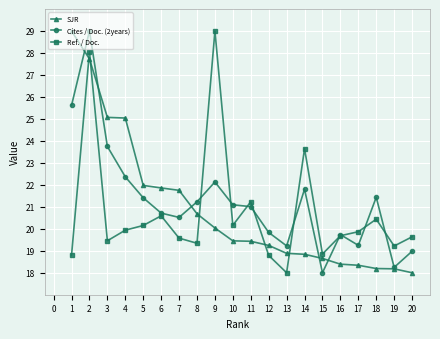

What is the sum of the SJR values at 3 and 4?

50.1